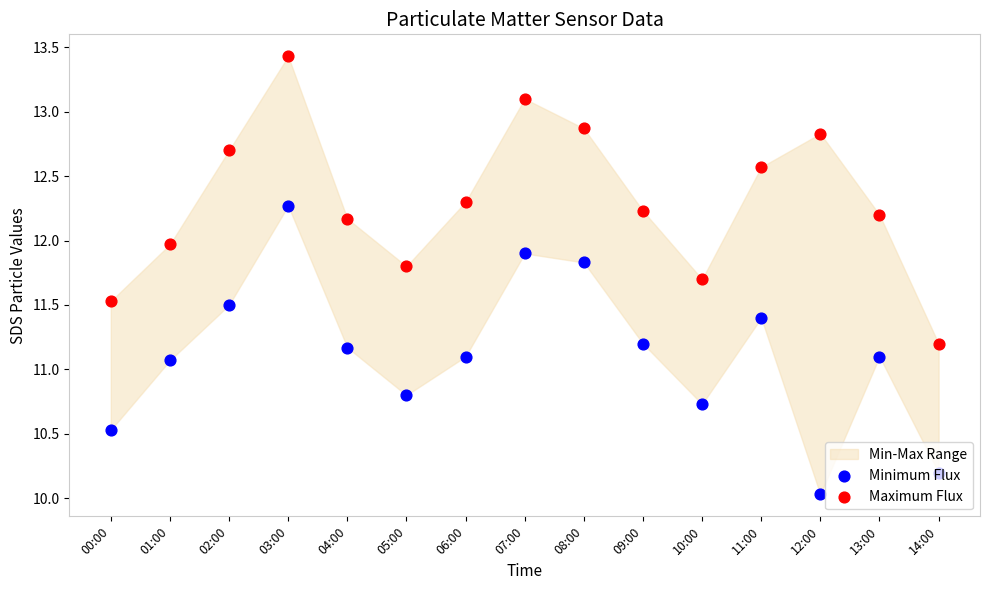

Which series reaches the minimum Y coordinate?

Minimum Flux